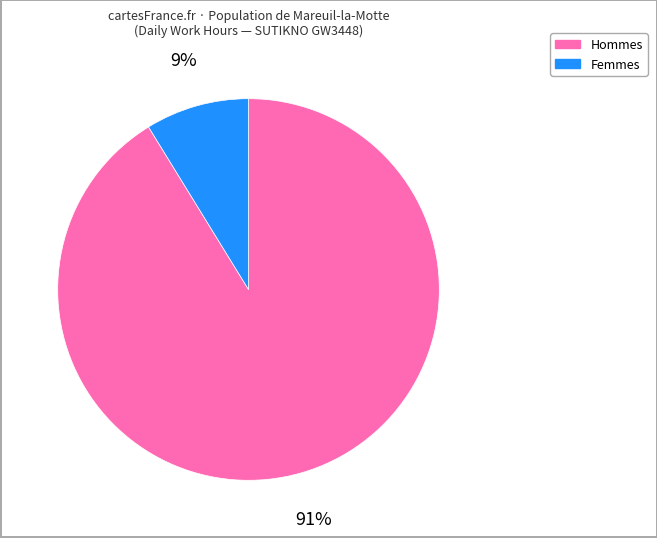

Does Femmes account for over 50% of the chart?

No